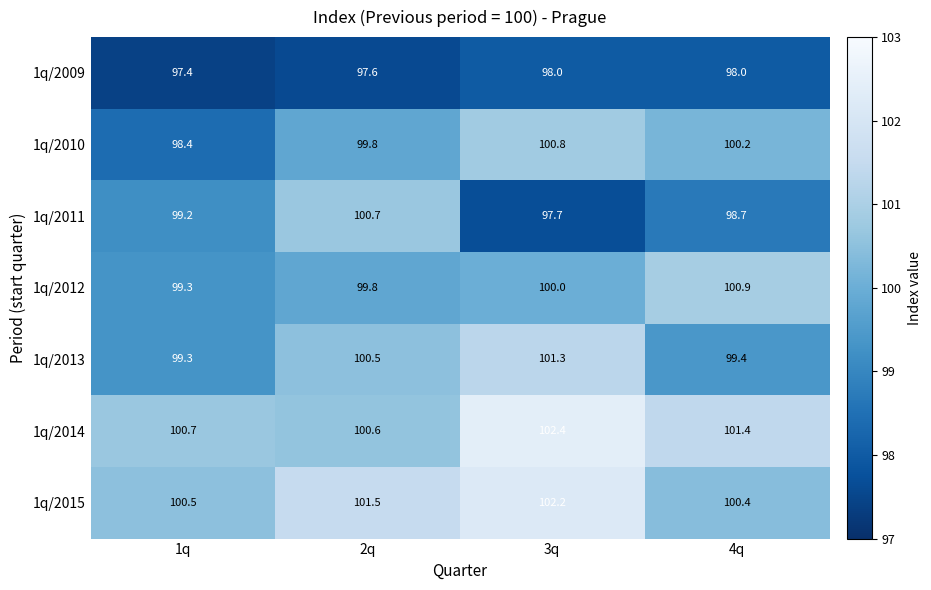

Is the value of 1q/2009 at 3q greater than the value of 1q/2013 at 1q?

No